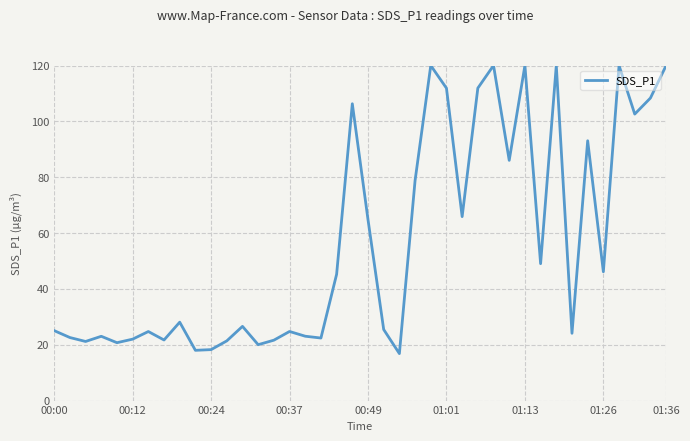

What is the minimum value shown in the chart?

16.8